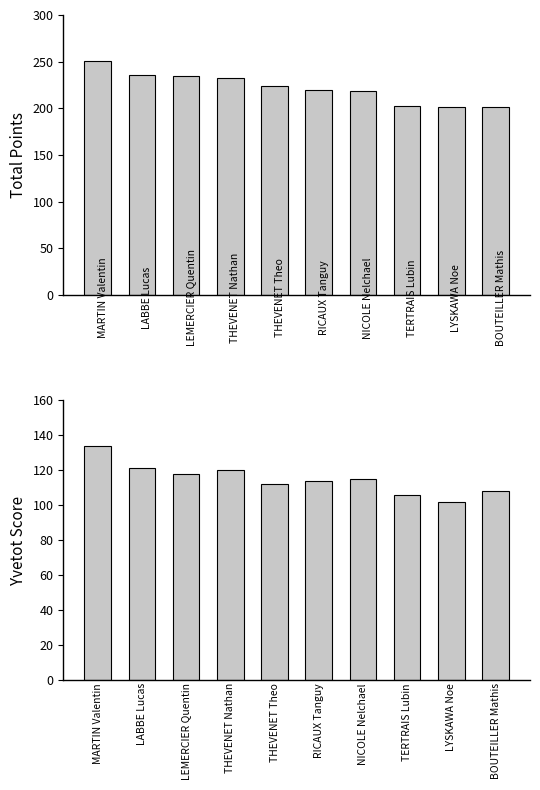

Reading left to right, transcribe all the data shown in this chart.

Total Points: MARTIN Valentin=251	LABBE Lucas=236	LEMERCIER Quentin=235	THEVENET Nathan=233	THEVENET Theo=224	RICAUX Tanguy=220	NICOLE Nelchael=219	TERTRAIS Lubin=203	LYSKAWA Noe=202	BOUTEILLER Mathis=202
Event 3 (Yvetot): MARTIN Valentin=134	LABBE Lucas=121	LEMERCIER Quentin=118	THEVENET Nathan=120	THEVENET Theo=112	RICAUX Tanguy=114	NICOLE Nelchael=115	TERTRAIS Lubin=106	LYSKAWA Noe=102	BOUTEILLER Mathis=108